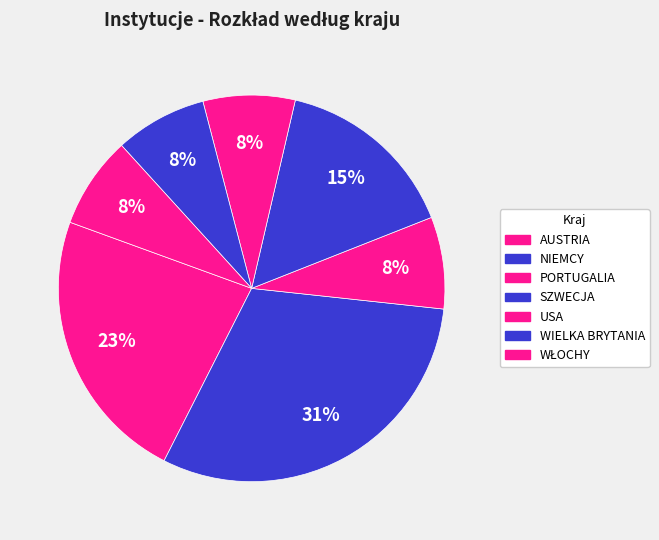

The SZWECJA slice represents 21% of the pie. True or false?

False